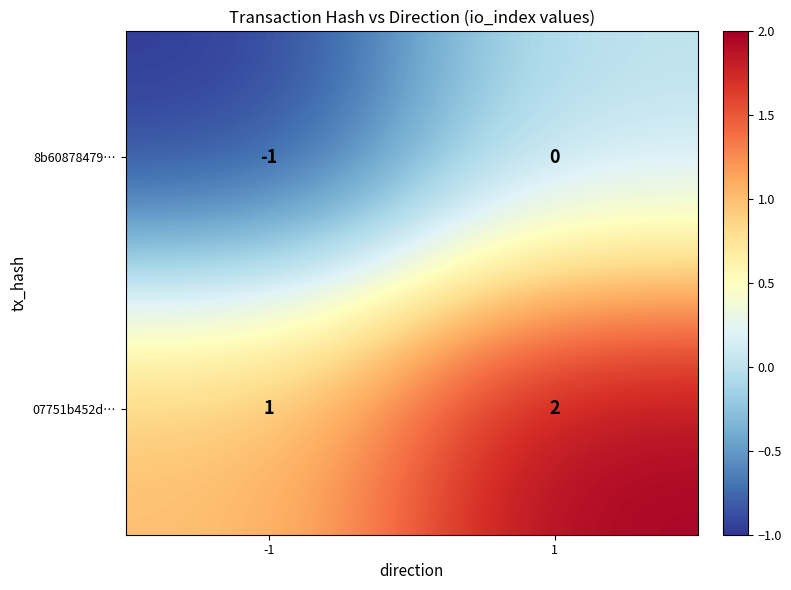

At which category does the chart reach its peak across all series?

1